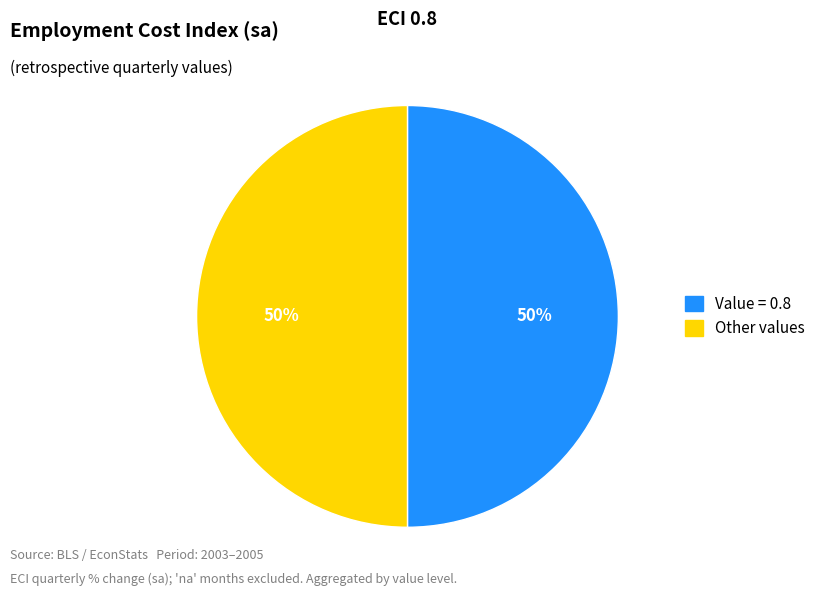

To the nearest percent, what is the average slice percentage?

50%